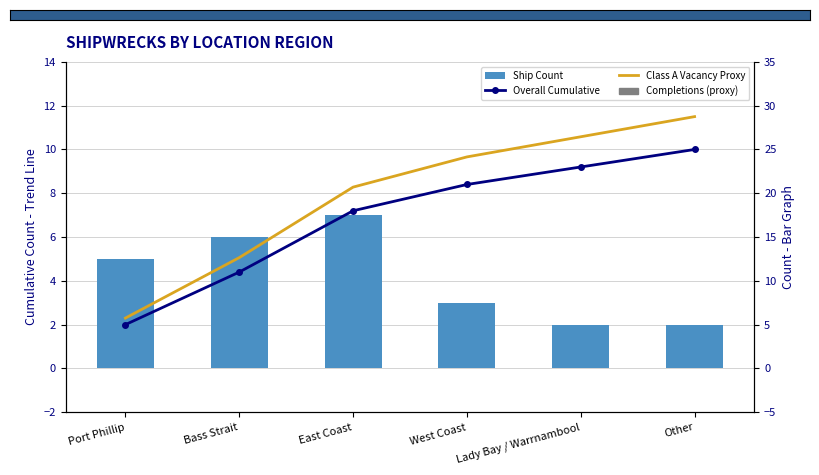

Which series has the widest spread of values?

Class A Vacancy Proxy